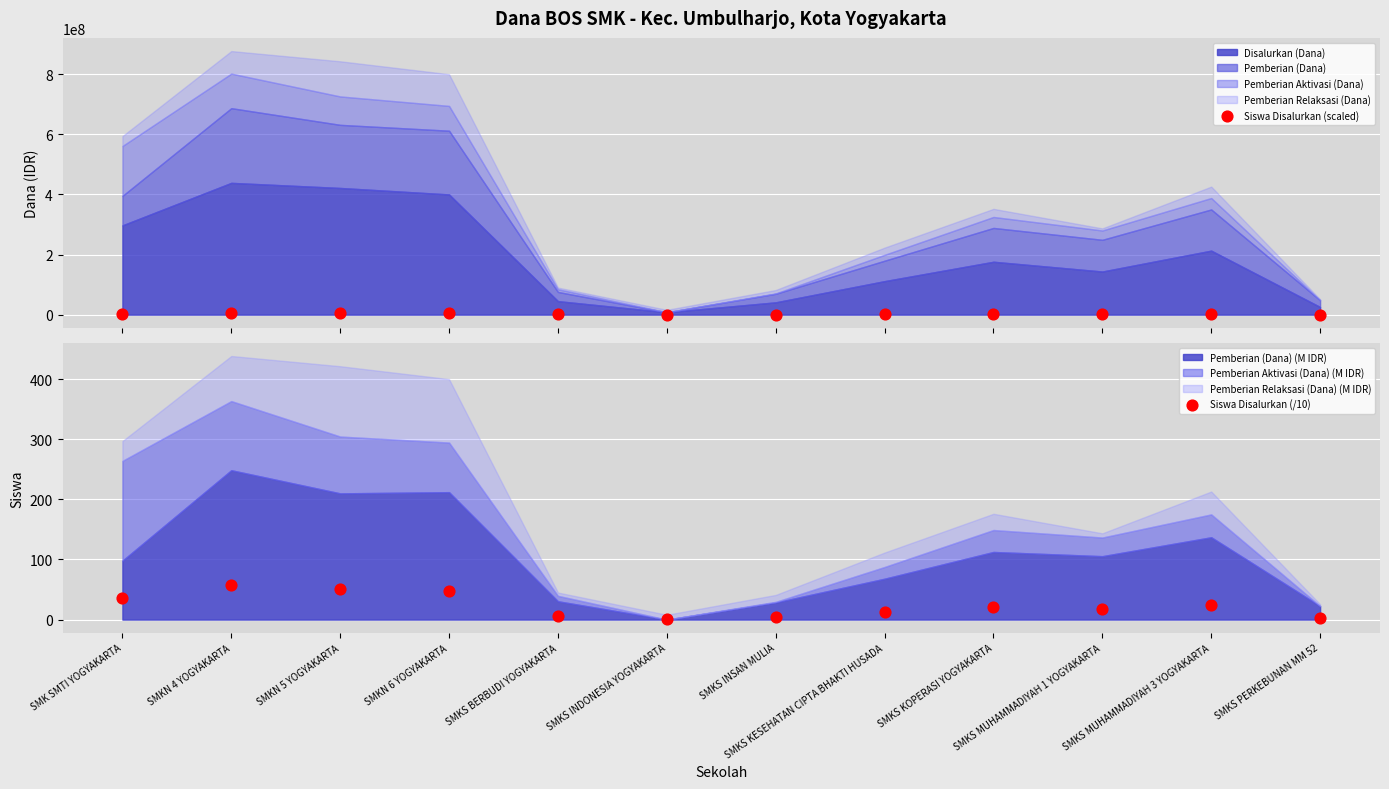

Which series has the largest total across all categories?

Siswa Disalurkan (scaled)